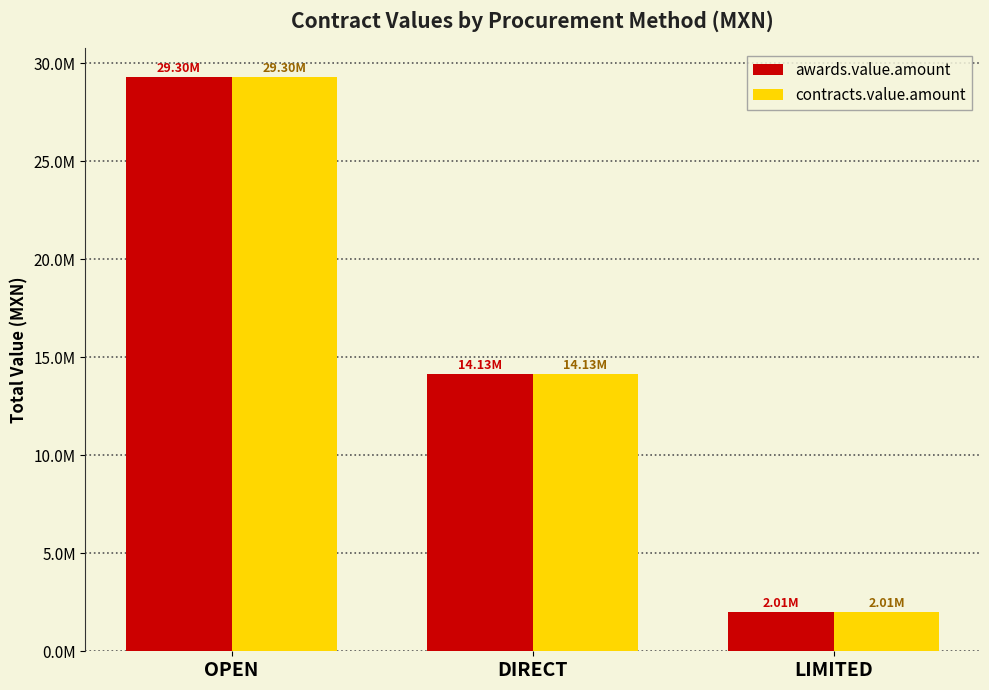

At how many categories does at least one series exceed 3828211?

2